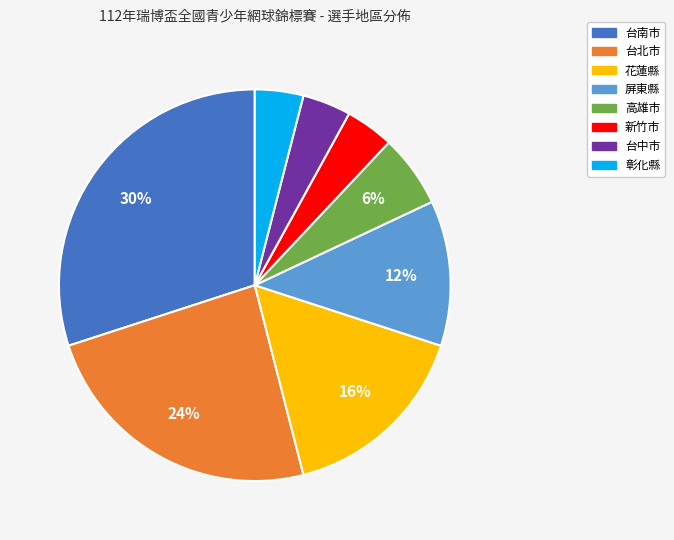

To the nearest percent, what portion does 台北市 represent?

24%